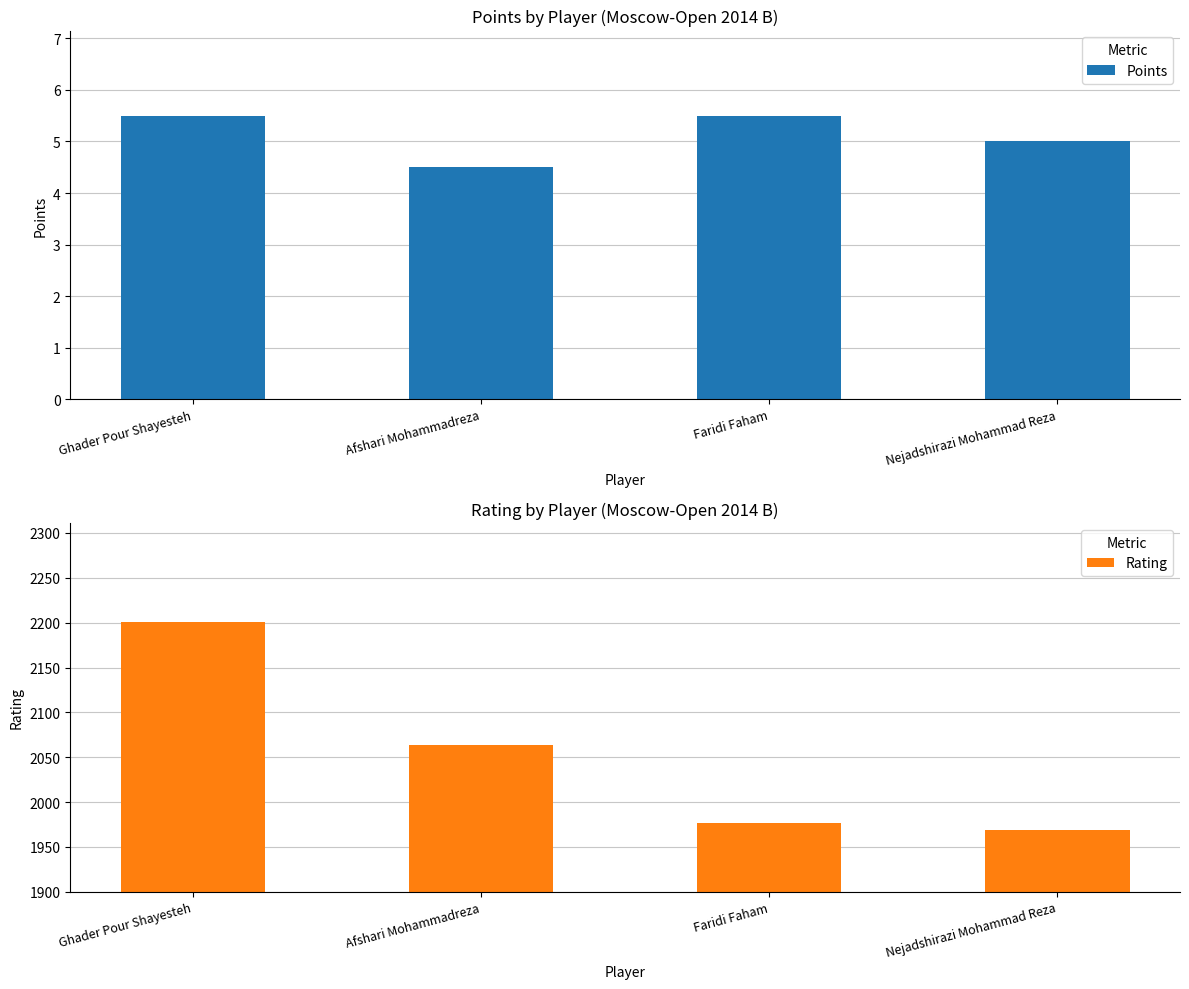

Which series has the widest spread of values?

Rating